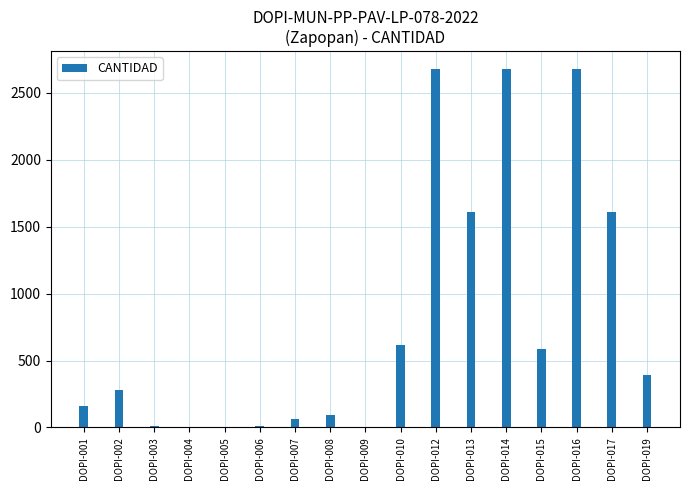

Count the number of data series in this chart.

1